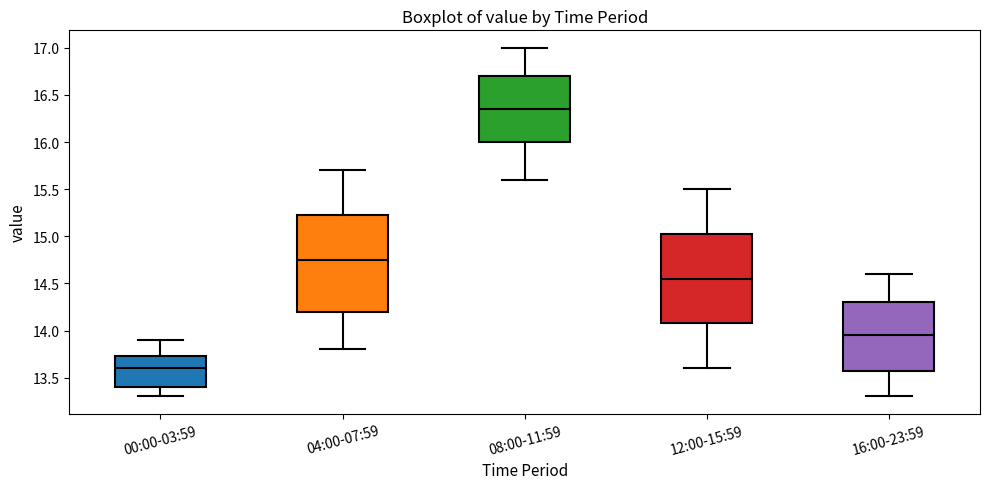

Which box's median line is the highest?

08:00-11:59